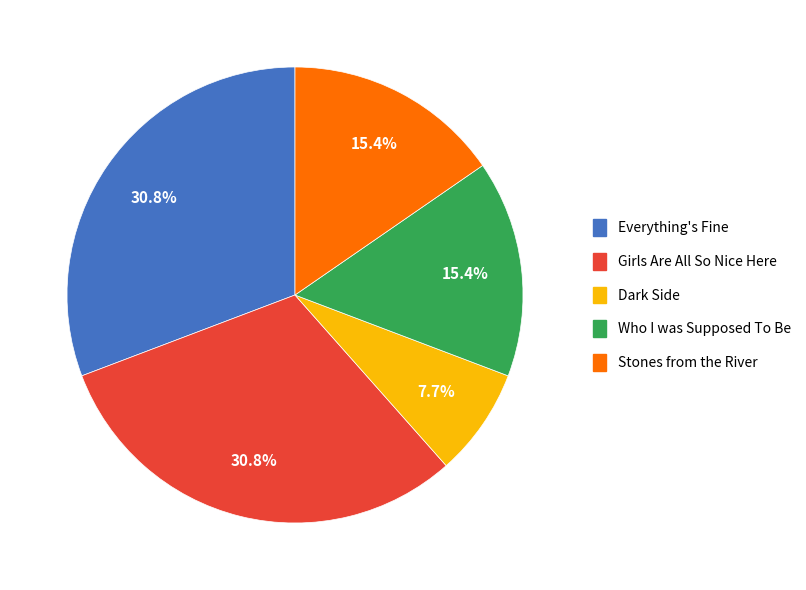

Is Dark Side the majority of the pie?

No